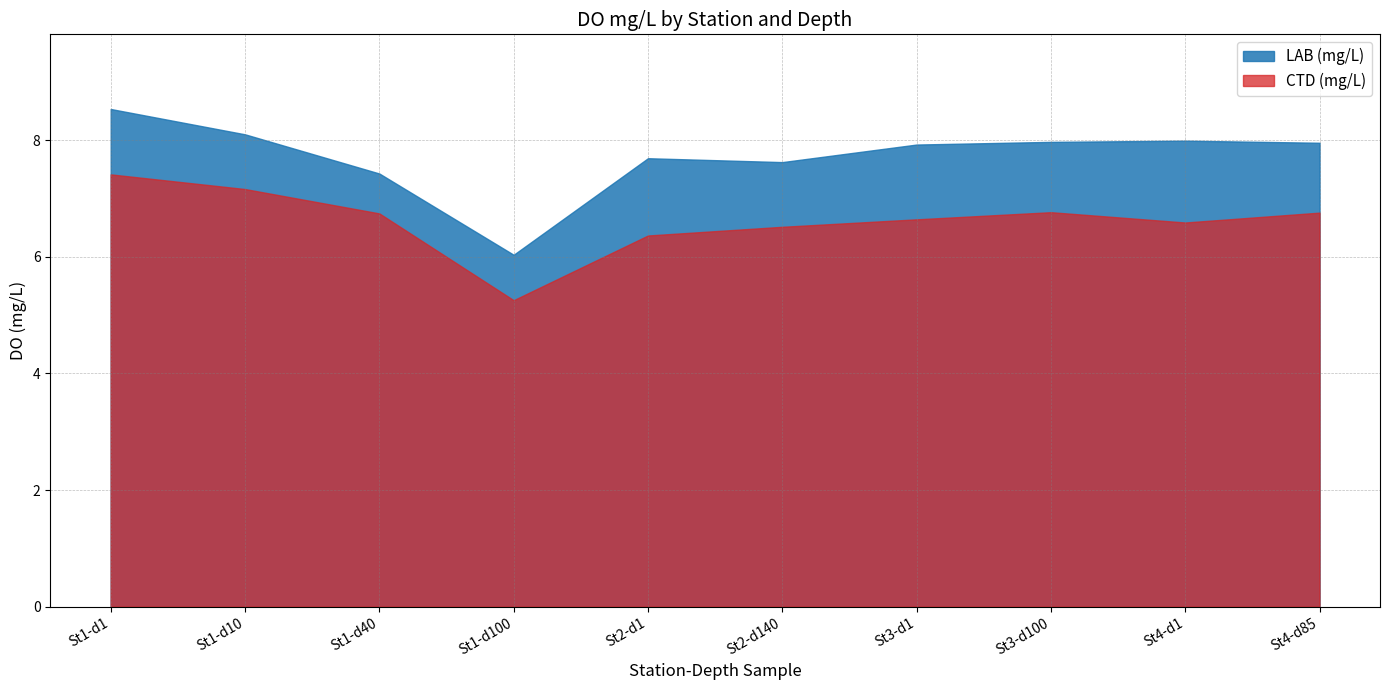

Rank the series at 85 from lowest to highest value.

CTD (mg/L), LAB (mg/L)